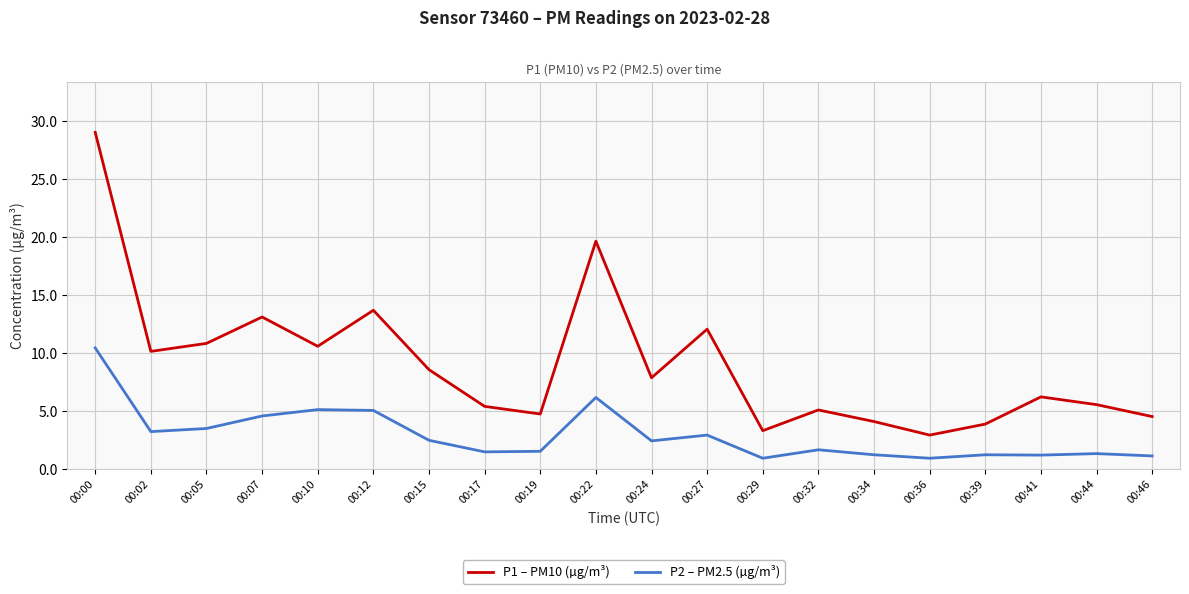

List the series in order of their peak value, highest first.

P1 – PM10 (µg/m³), P2 – PM2.5 (µg/m³)